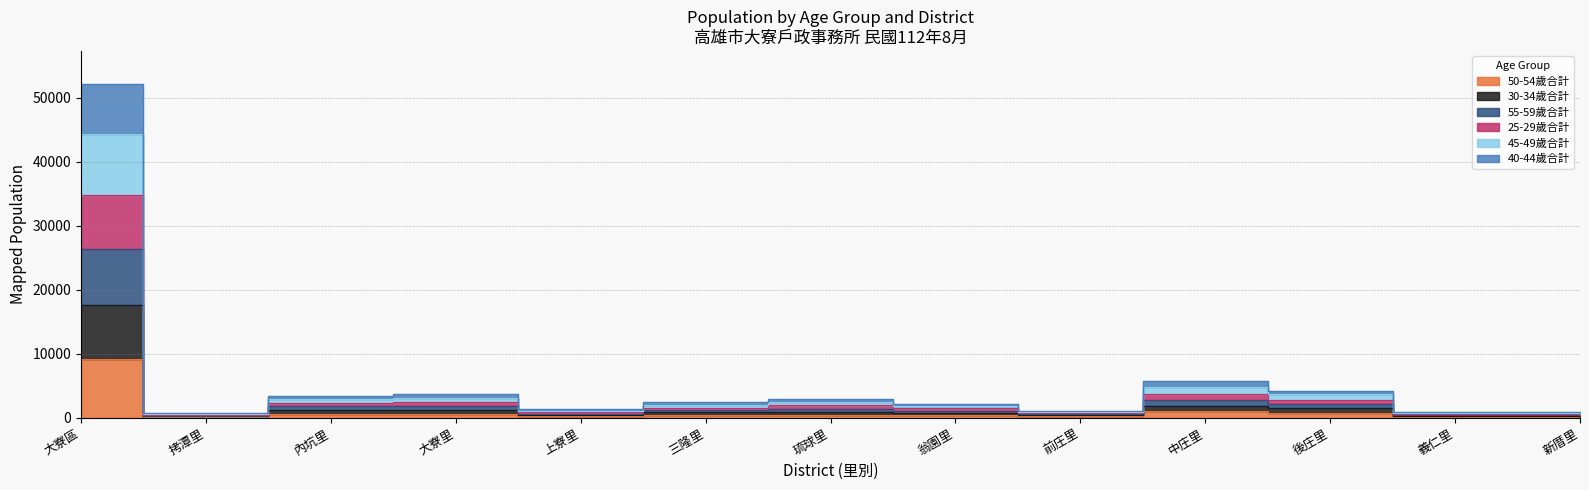

At 前庄里, list the series in order from smallest to largest.

50-54歲合計, 30-34歲合計, 55-59歲合計, 40-44歲合計, 45-49歲合計, 25-29歲合計